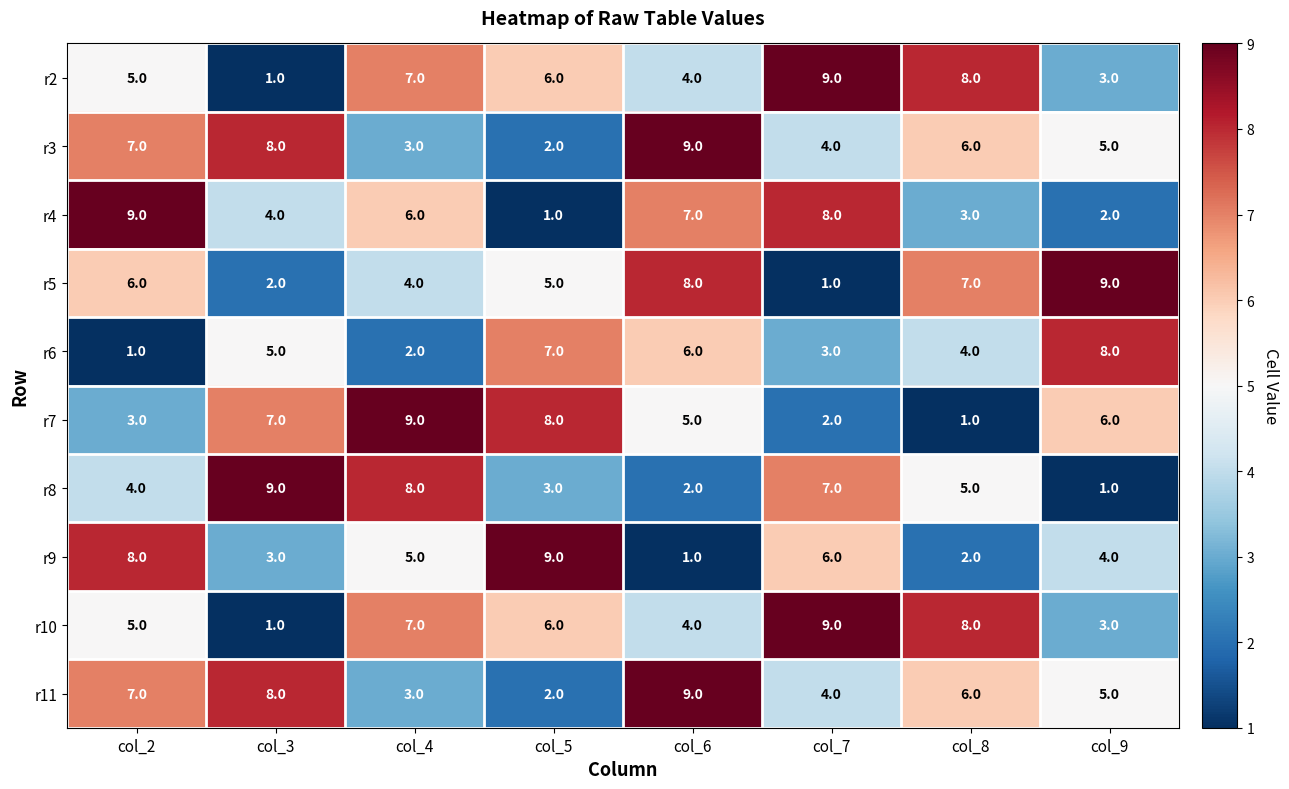

What is the total value across all series at col_3?

48